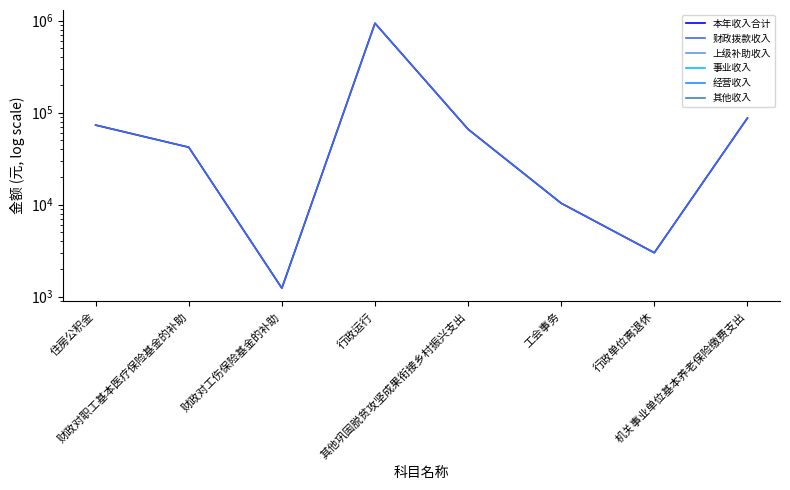

What is the greatest value displayed?

936229.0